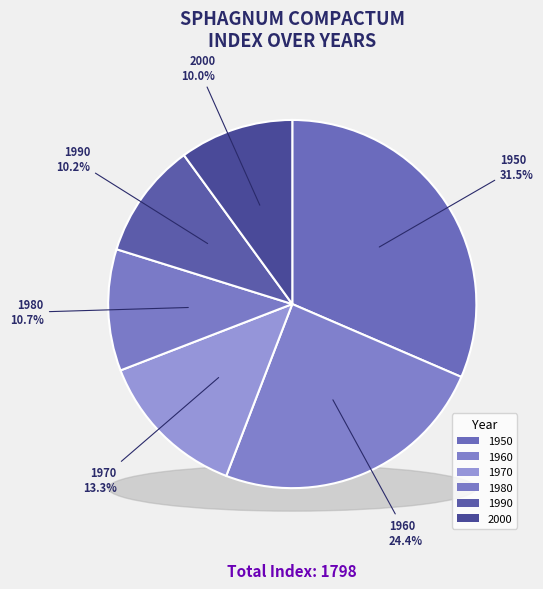

Combined, what portion of the pie is 1980 and 1990?

20.9%